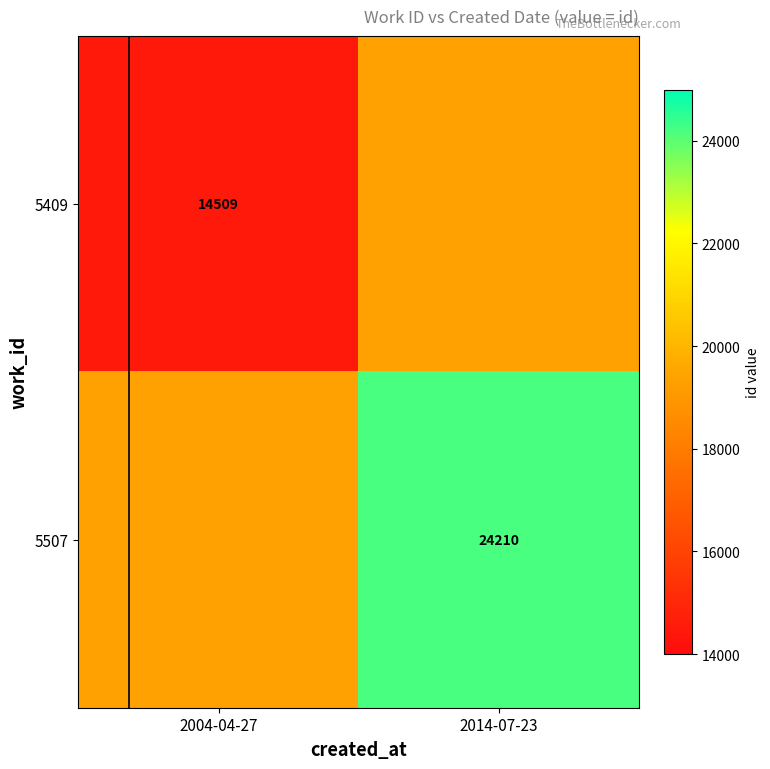

The 5507 series shows 24210.0 at 2014-07-23. True or false?

True